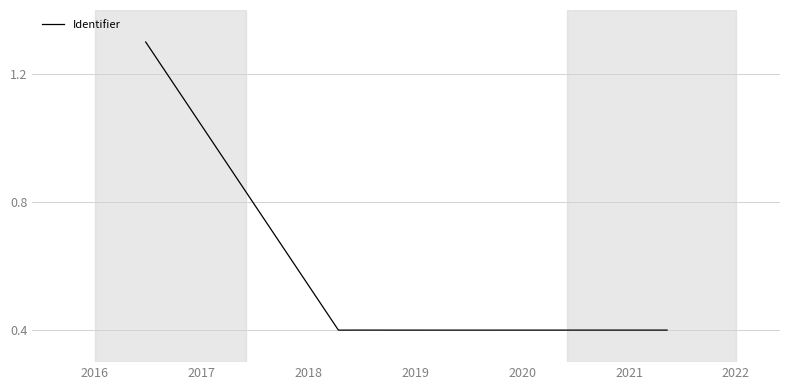

What is the average value?

0.7